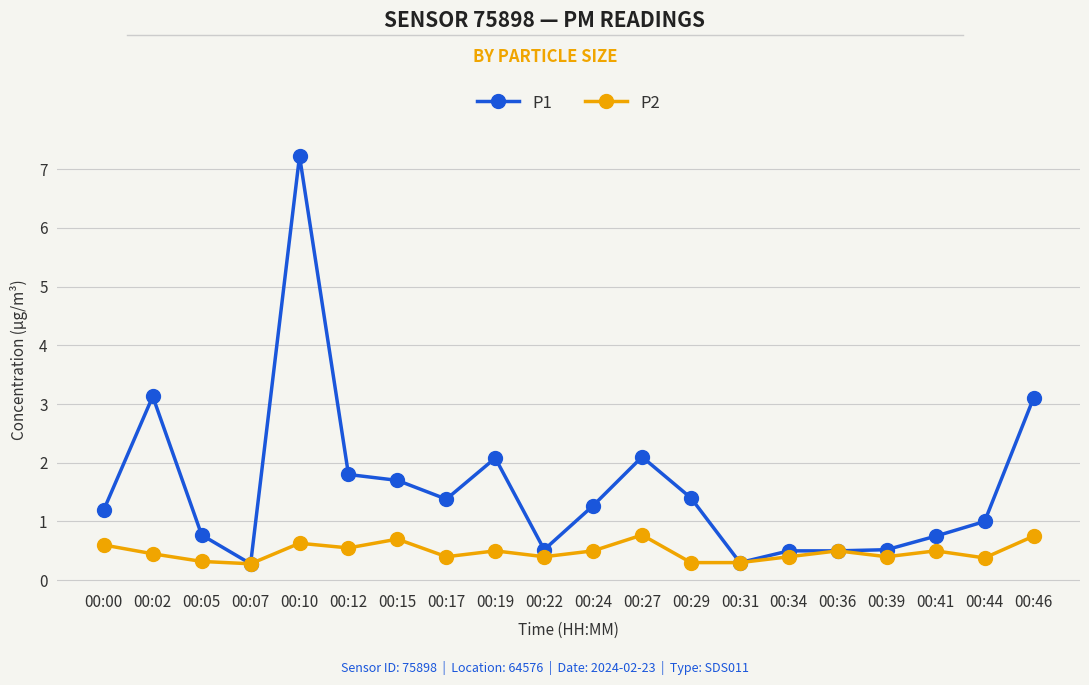

What is the maximum value shown in the chart?

7.2